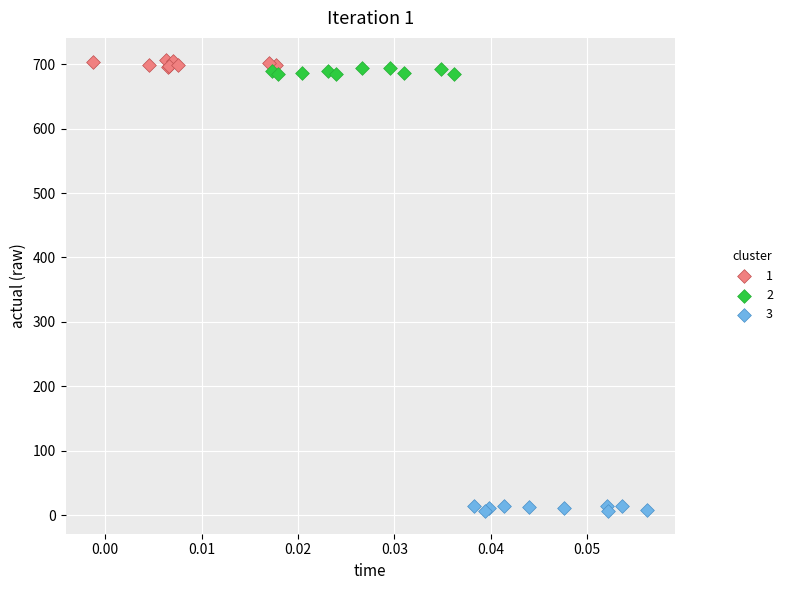

Which series reaches the minimum Y coordinate?

3